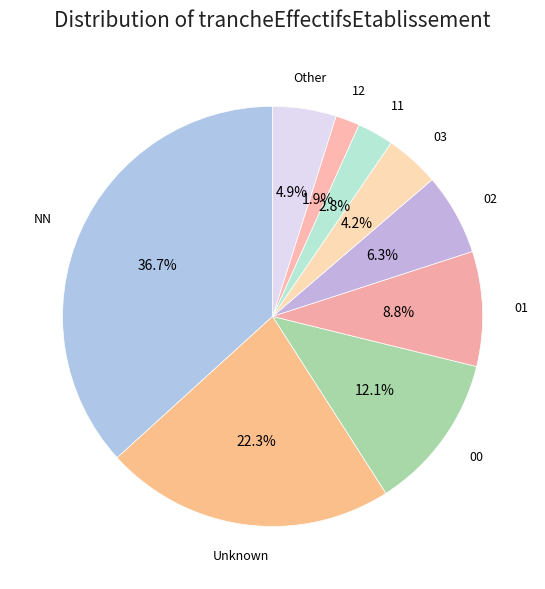

Count the number of slices in the pie.

9